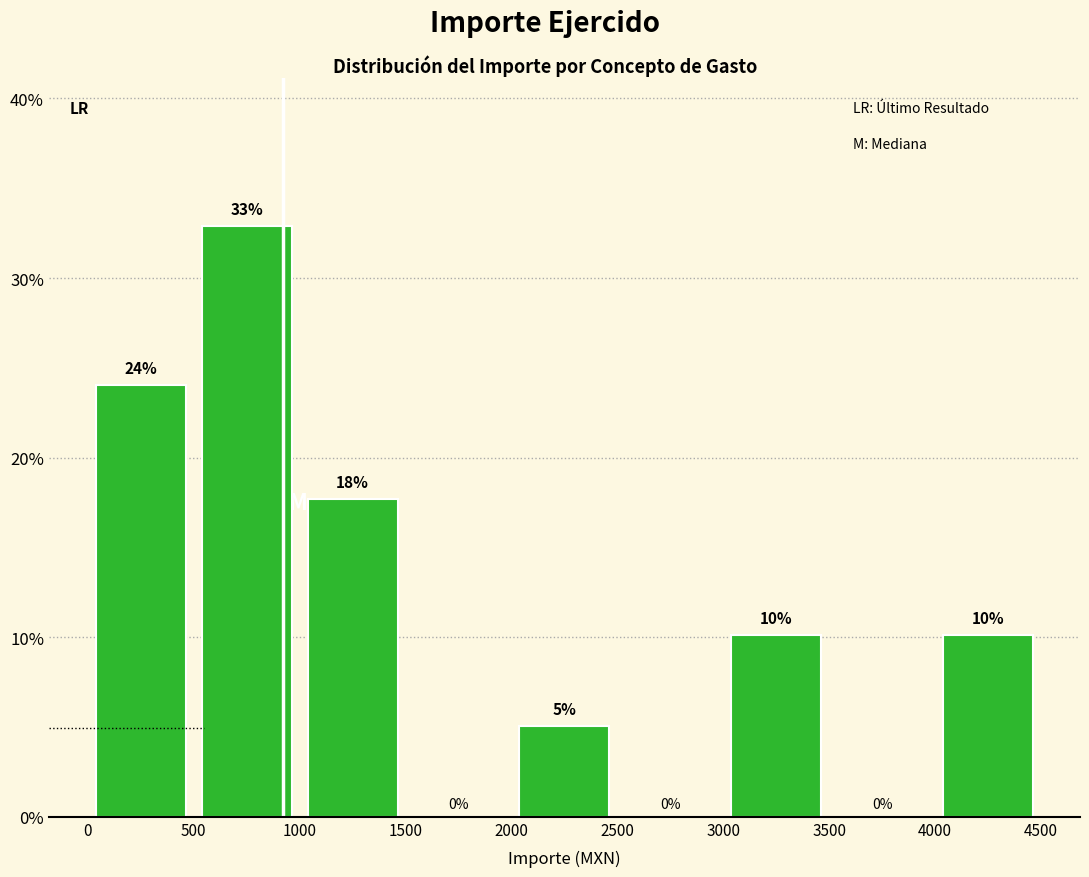

Which range on the x-axis has the tallest bar?

500 to 1000